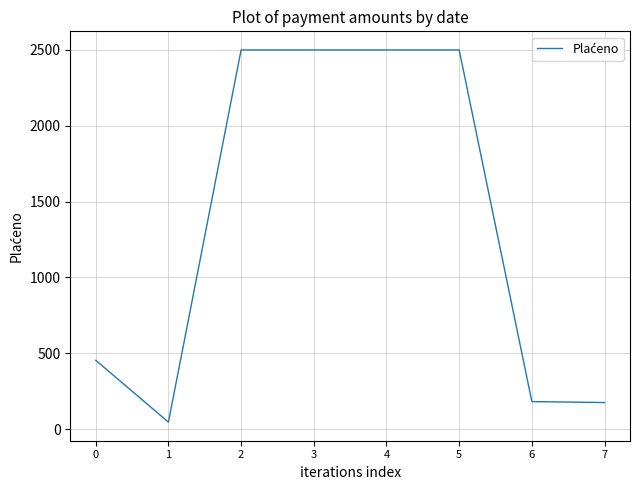

What is the average value?

1357.1